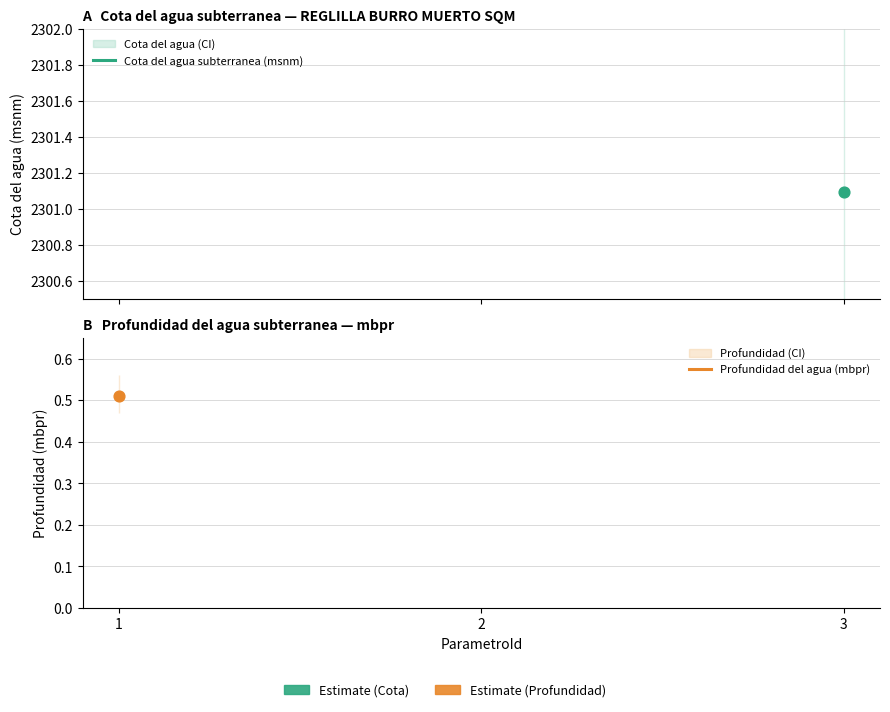

Which series reaches the minimum Y coordinate?

Profundidad del agua (mbpr)